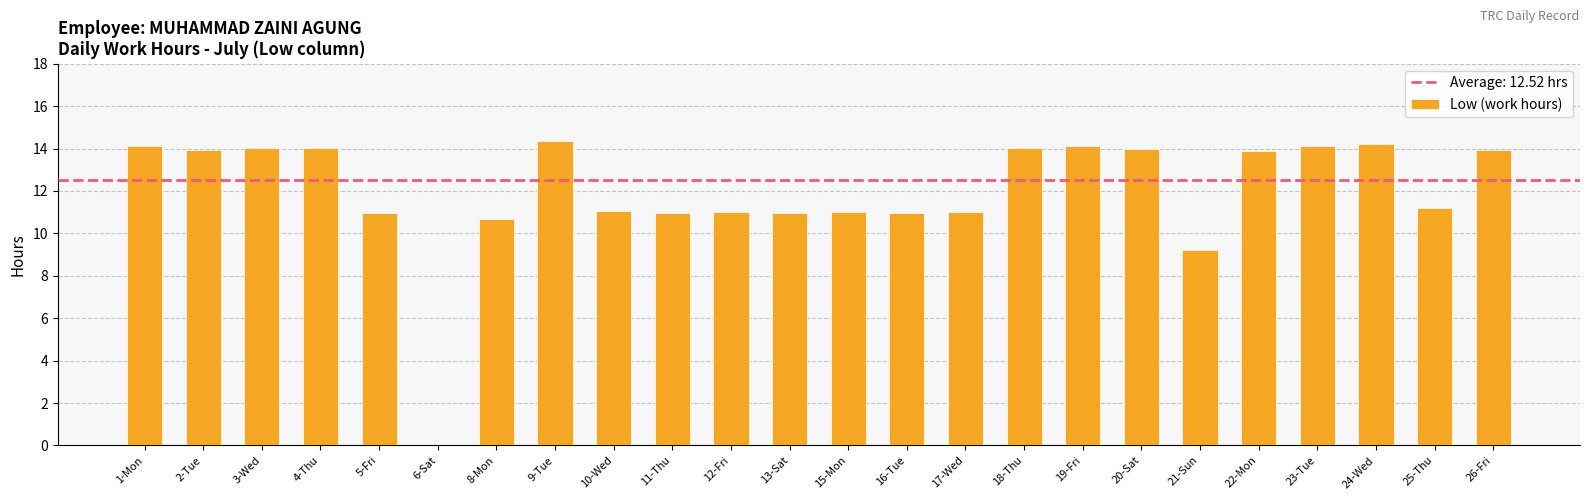

What is the sum of the values at 19-Fri and 20-Sat?

28.1